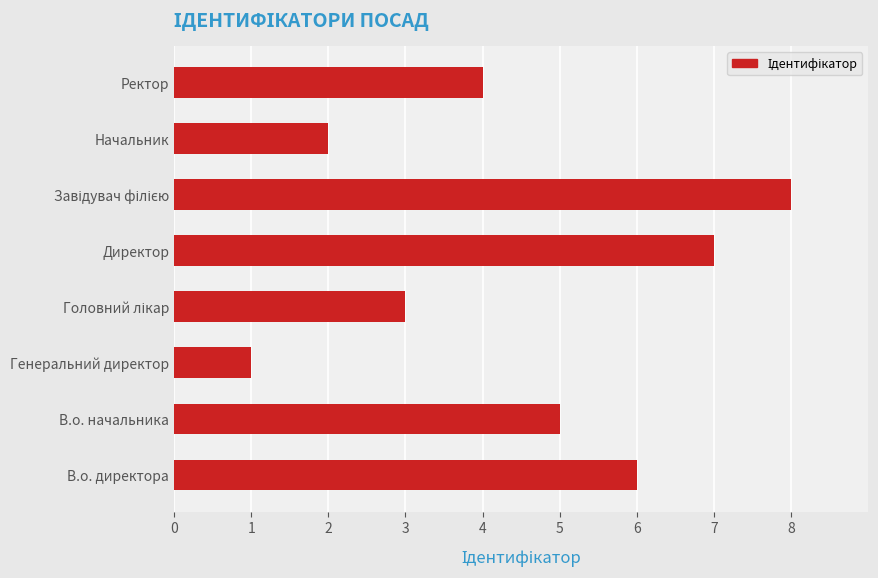

How many categories are shown in the chart?

8